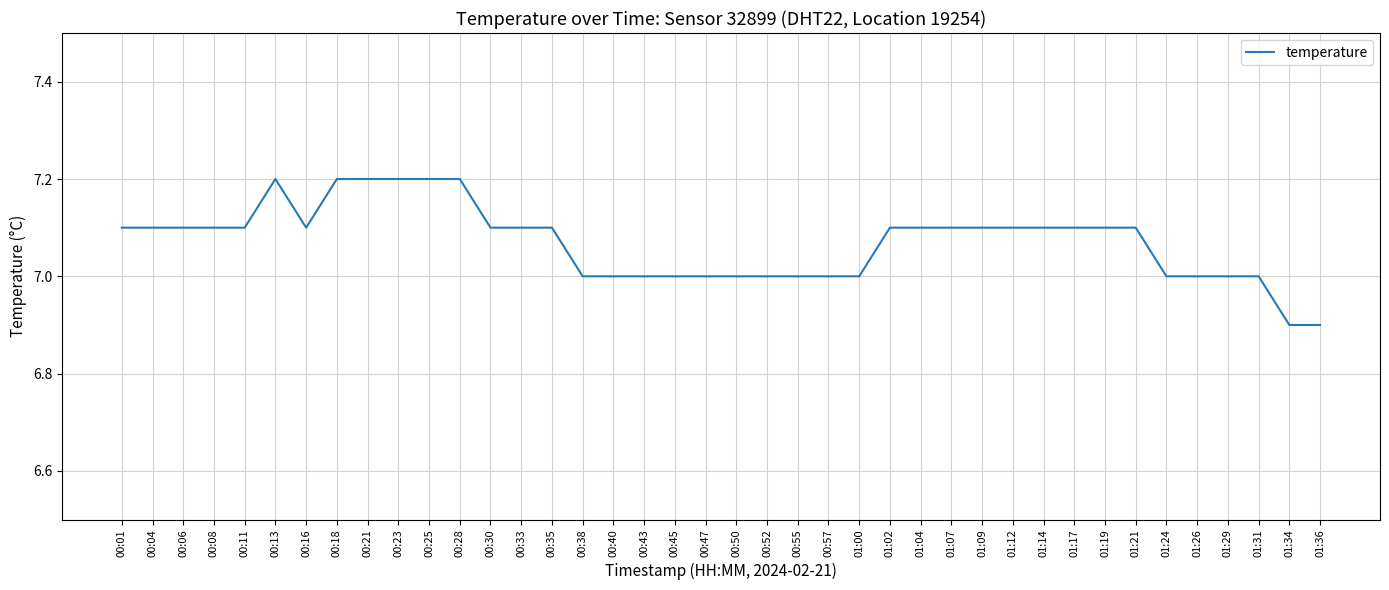

How many lines are shown in the chart?

1